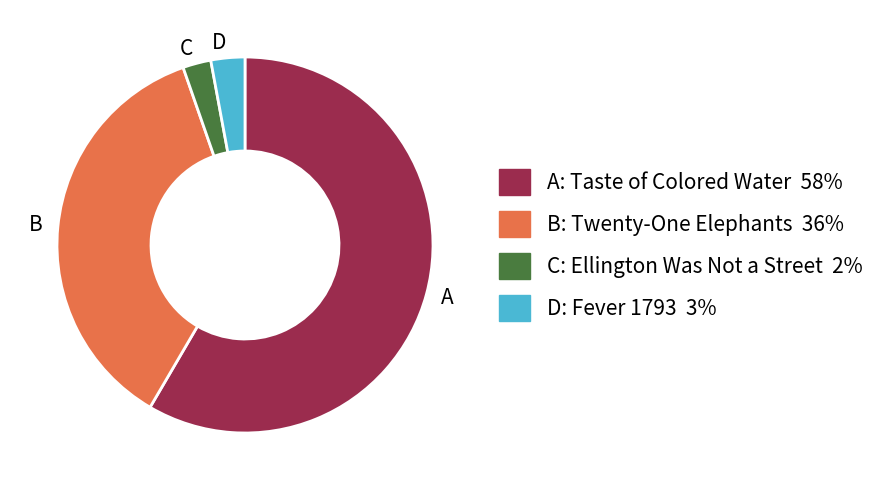

Combined, do C and B account for over 50%?

No